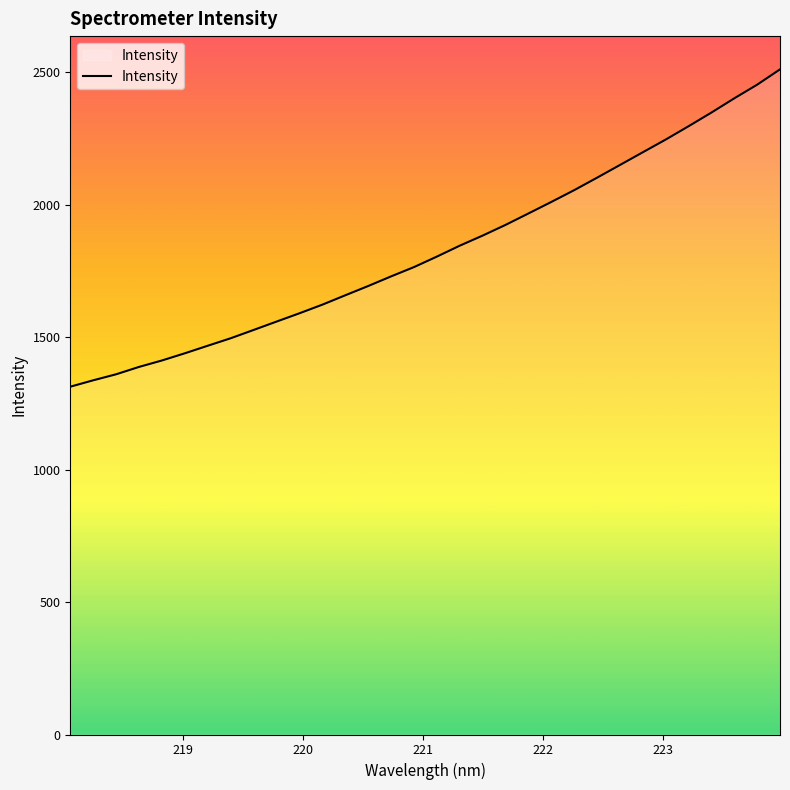

What is the smallest value displayed?

1313.2